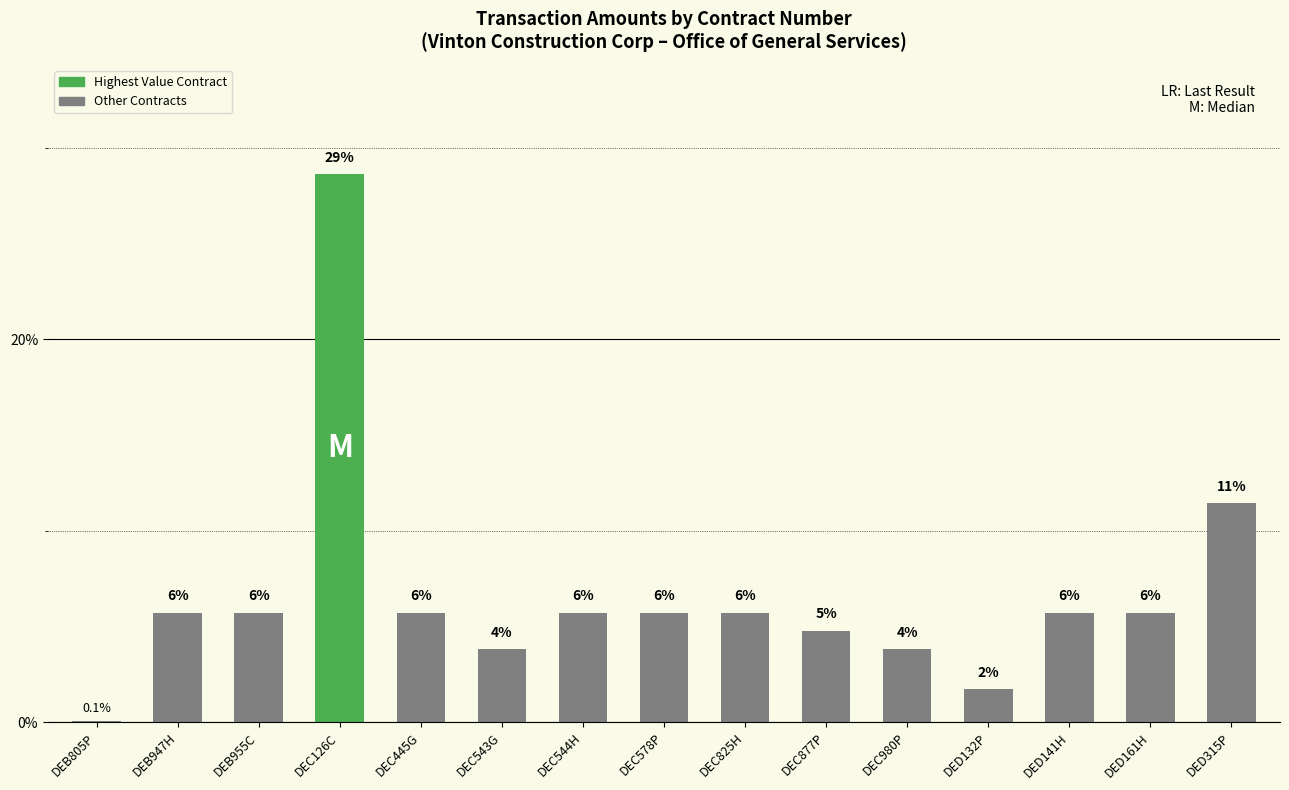

The value at DEC877P is 7.2. True or false?

False